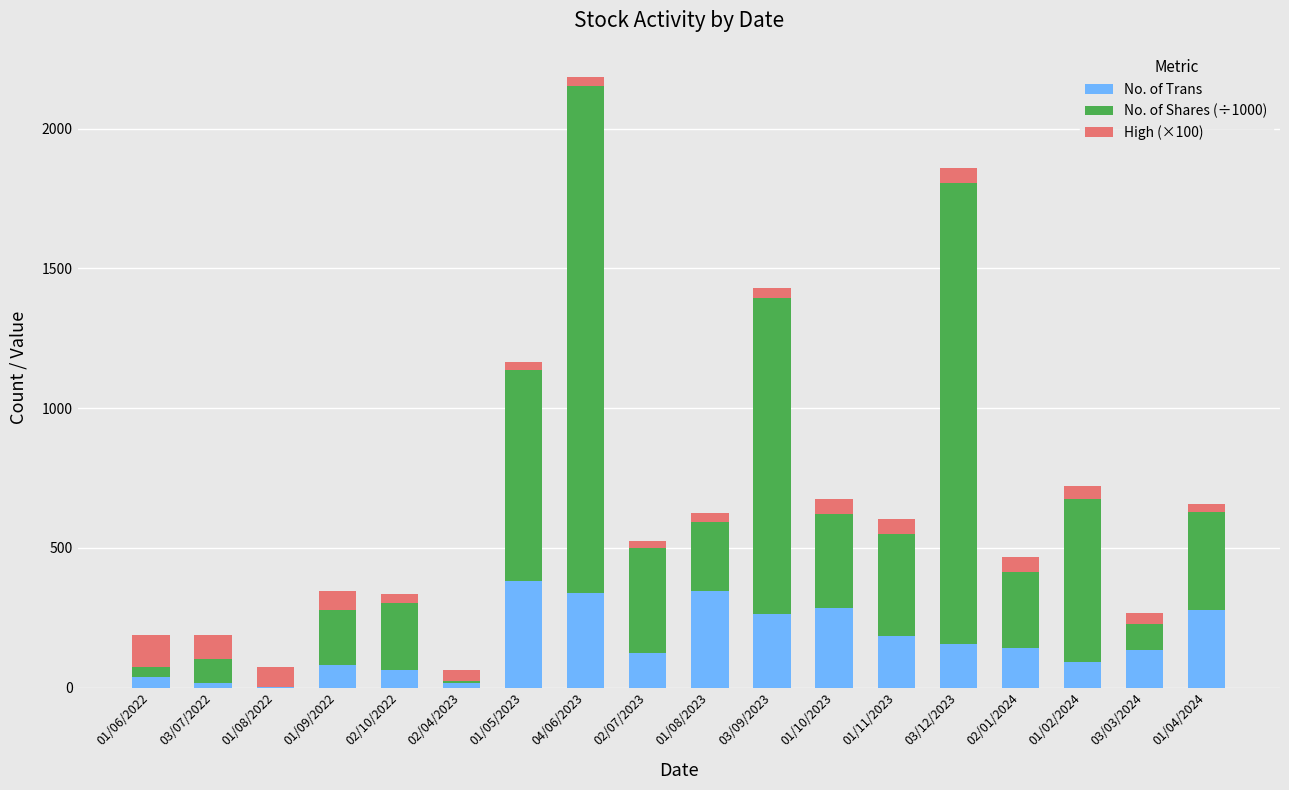

At which category is the sum across all series the highest?

04/06/2023